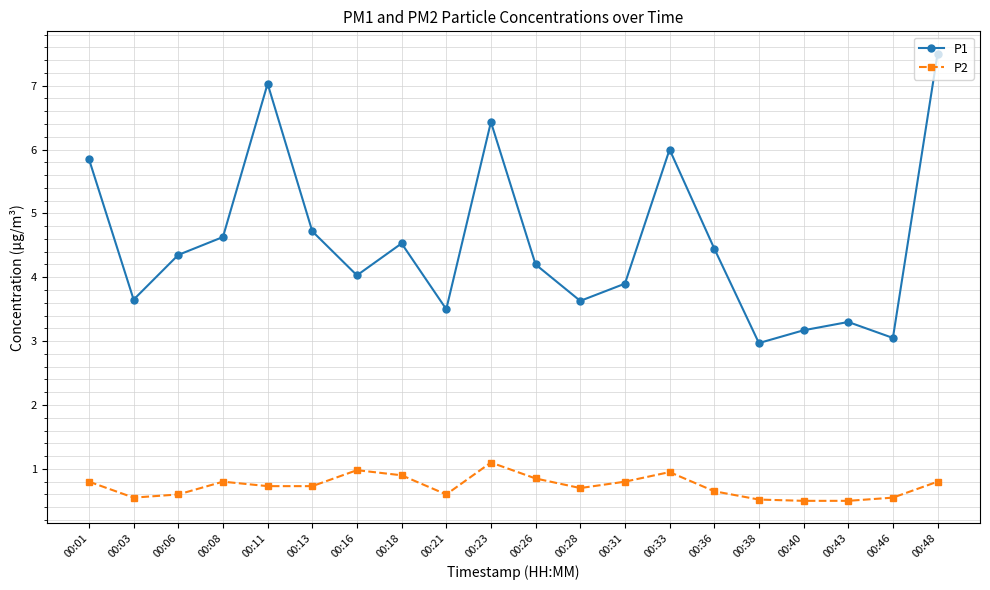

Is the value of P2 at 00:36 greater than the value of P1 at 00:33?

No